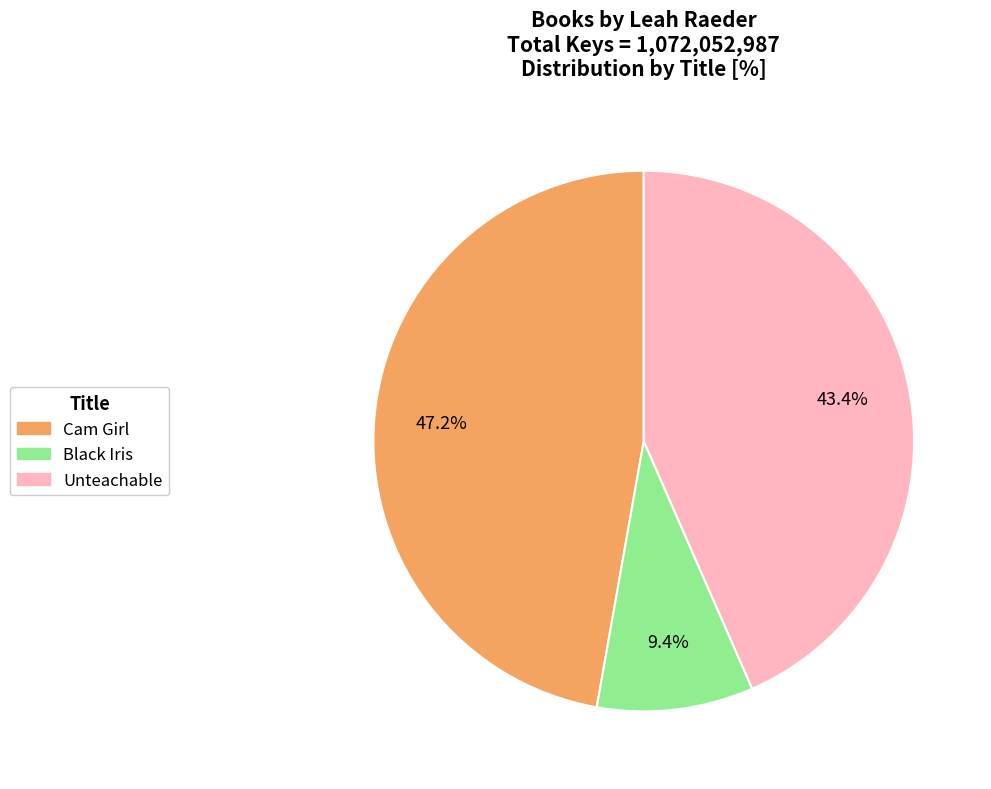

Is it true that Unteachable is 36% of the pie?

False